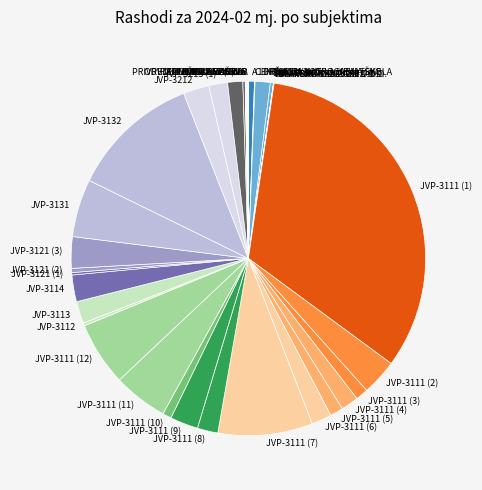

Approximately how many times larger is the value at JVP-3213 (1) compared to JVP-3111 (9)?

0.7